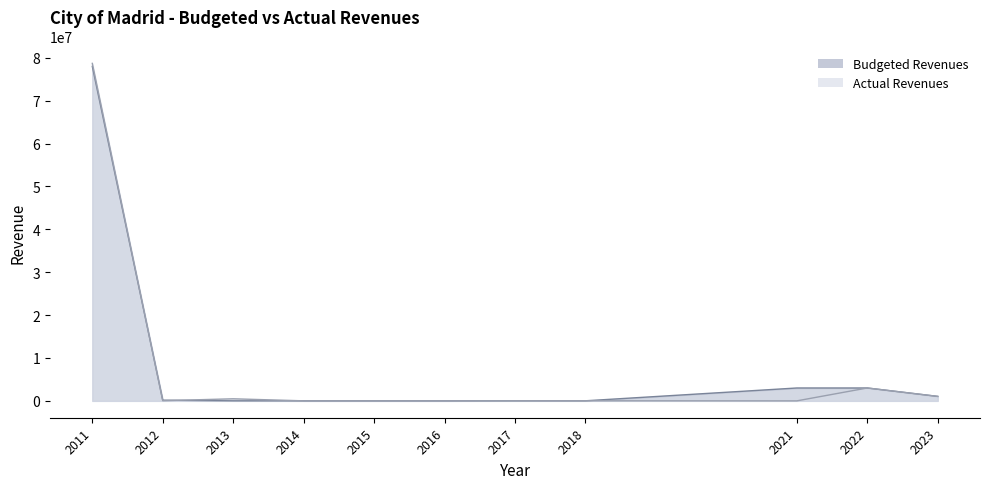

Does the chart display data point markers on the line(s)?

No